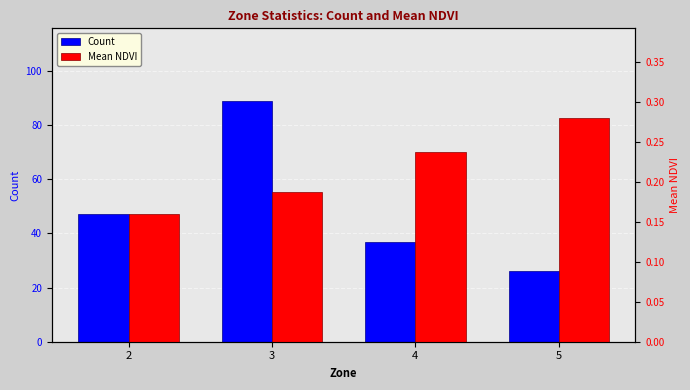

What are all the series names shown in the legend?

Count, Mean NDVI